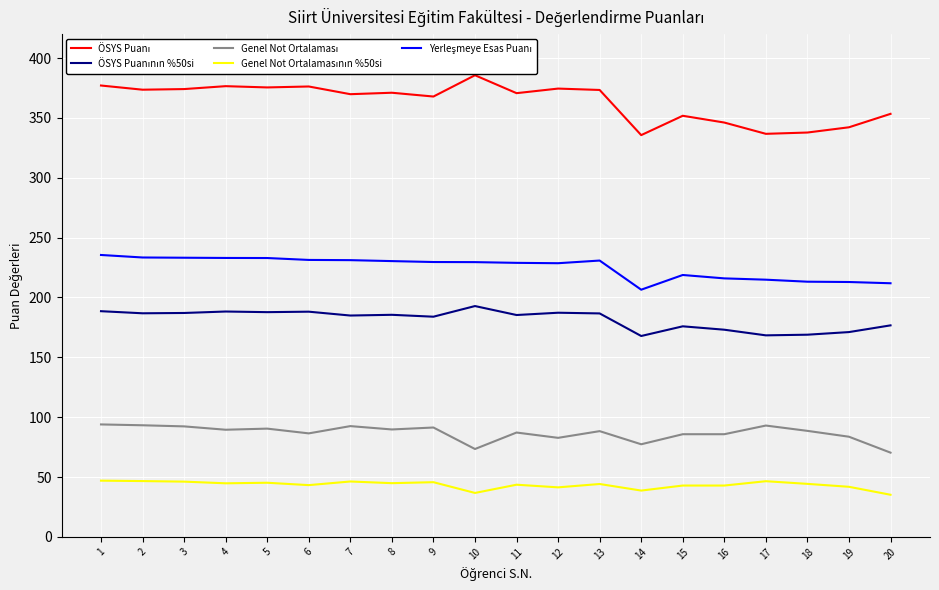

Is the value of ÖSYS Puanının %50si at 3 greater than the value of Genel Not Ortalamasının %50si at 14?

Yes